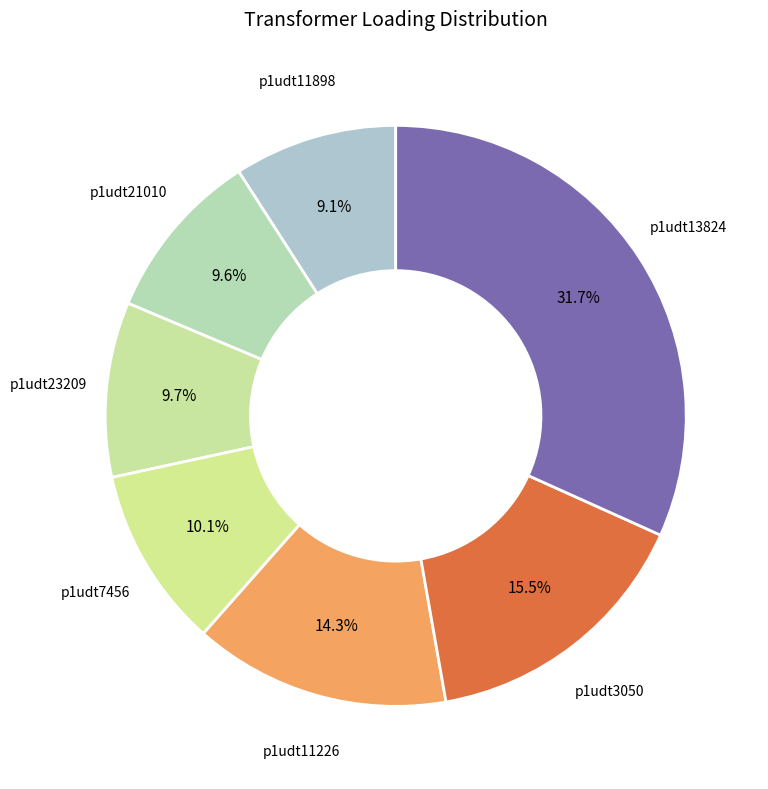

How much of the chart is everything except p1udt13824?

68.3%